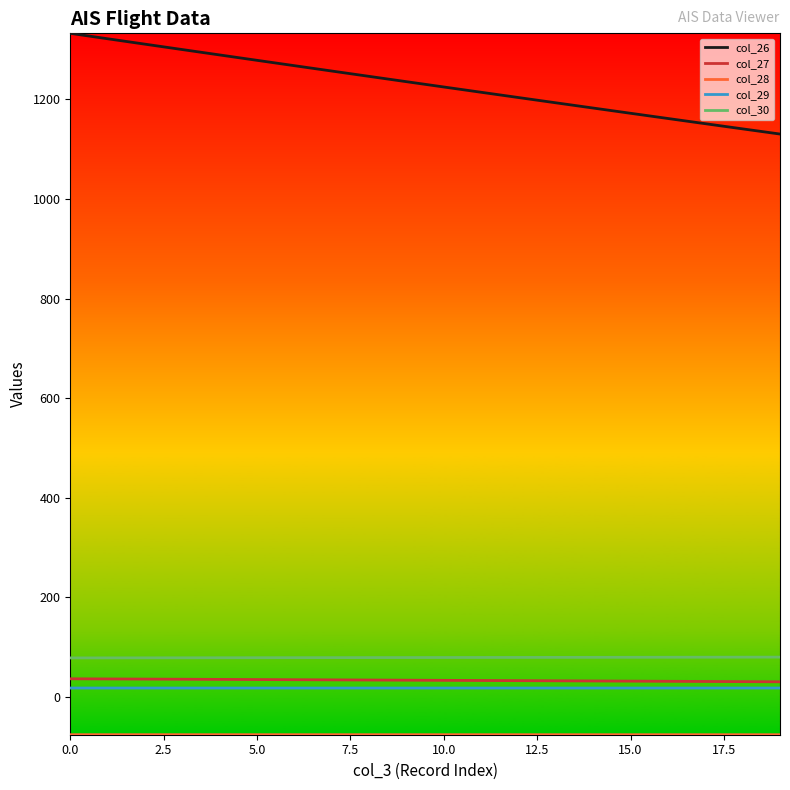

What is the highest value of the col_26 series?

1332.7